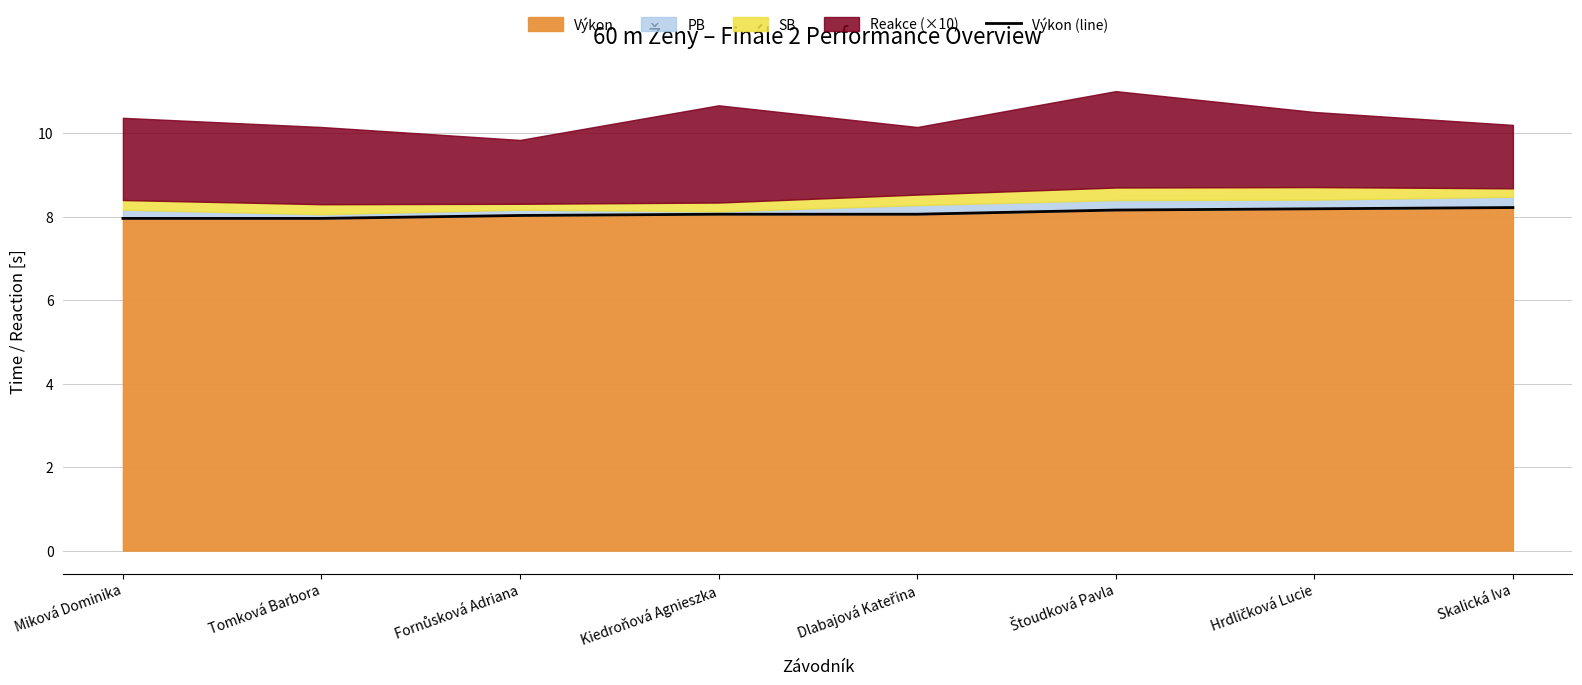

Reading right to left, list all the values displayed in this chart.

Skalická Iva=8.2	Hrdličková Lucie=8.2	Štoudková Pavla=8.2	Dlabajová Kateřina=8.1	Kiedroňová Agnieszka=8.1	Fornůsková Adriana=8.0	Tomková Barbora=8.0	Miková Dominika=8.0